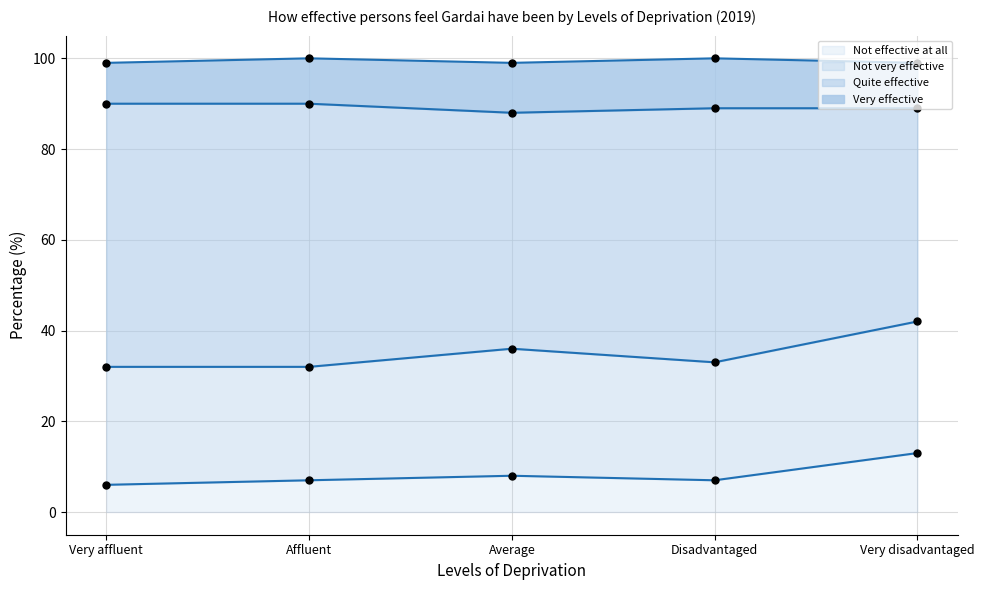

Which series has the largest total across all categories?

Quite effective